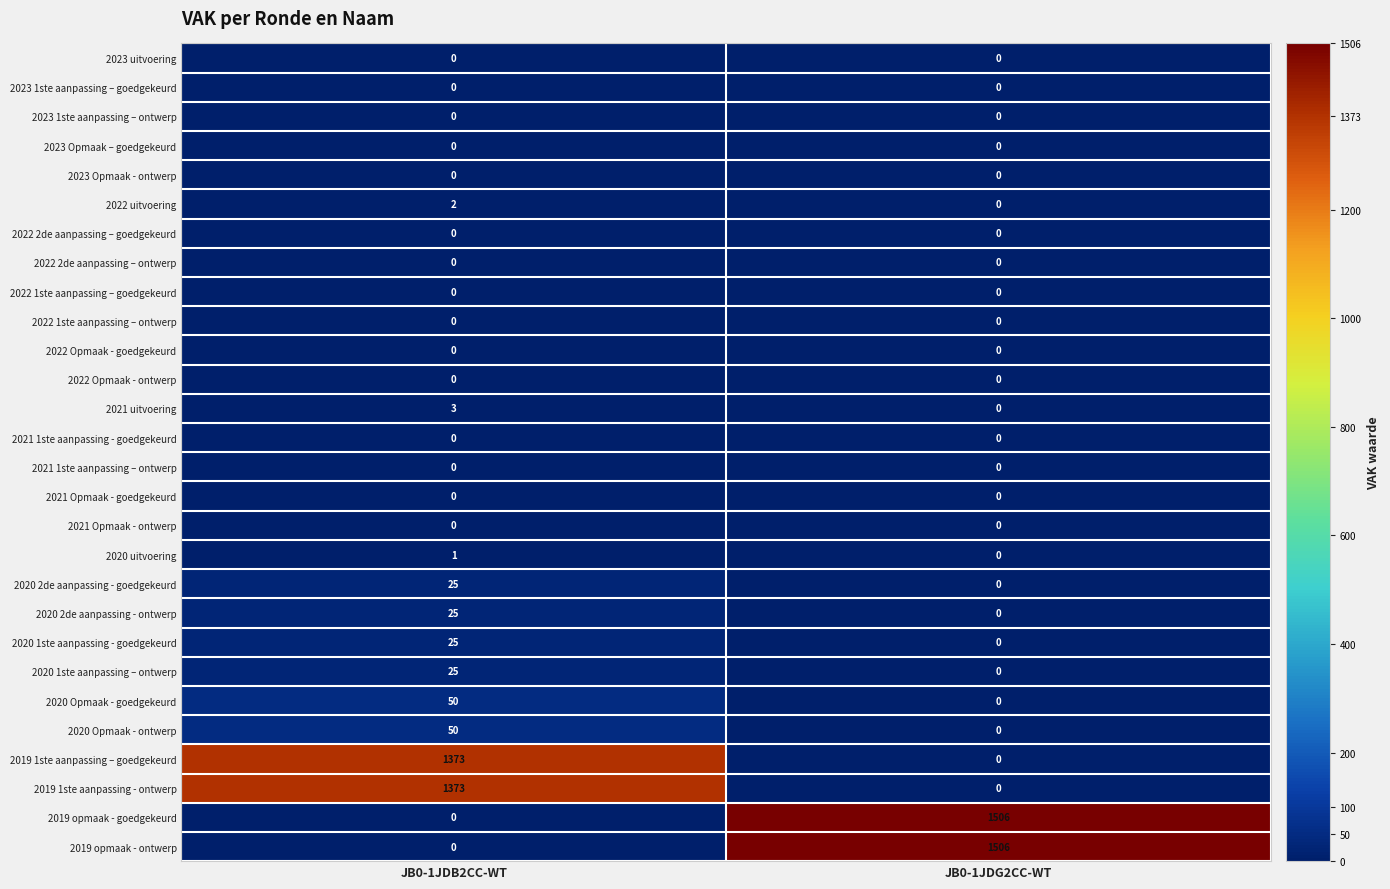

What is the spread (max minus min) of values at JB0-1JDB2CC-WT?

1373